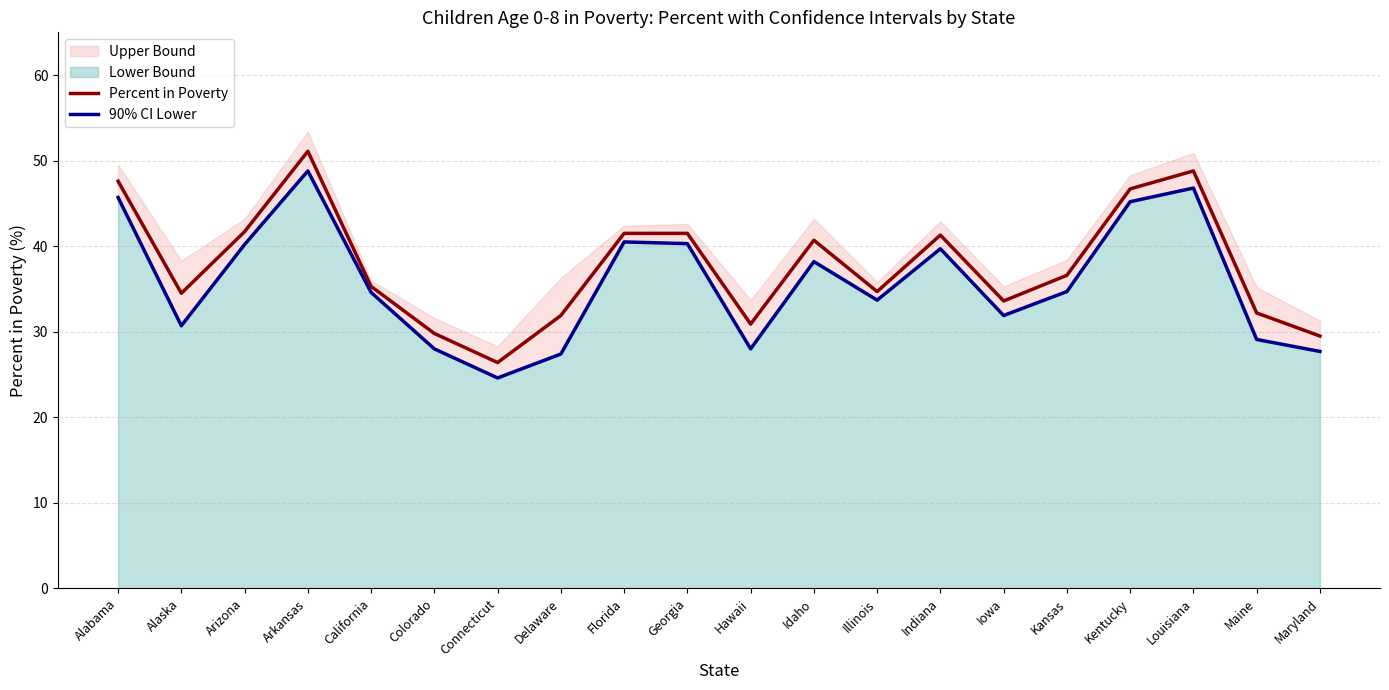

List the series in order of their overall mean, lowest first.

90% CI Lower, Percent in Poverty